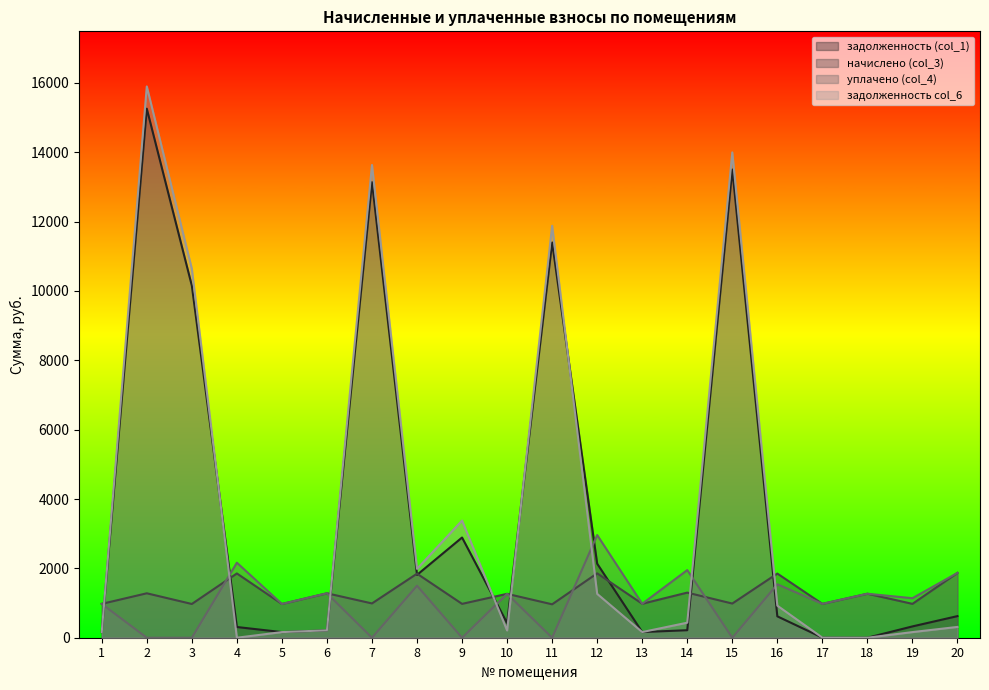

Which series has the widest spread of values?

задолженность col_6